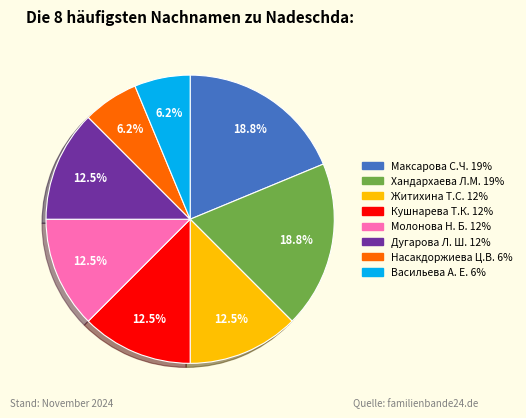

Is the sum of Максарова С.Ч. and Васильева А. Е. greater than half?

No